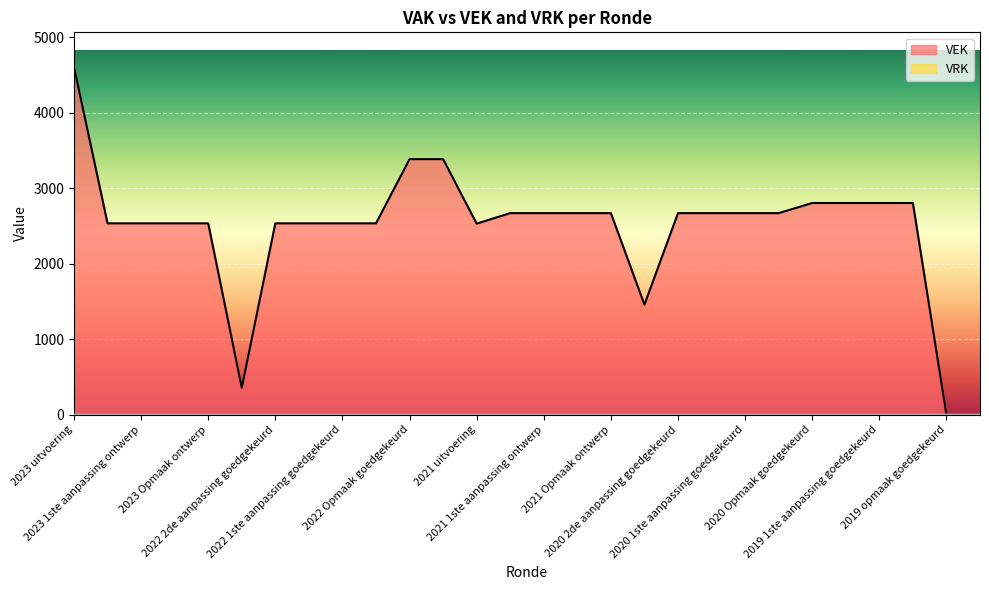

What position from the right is 2020 1ste aanpassing goedgekeurd?

8